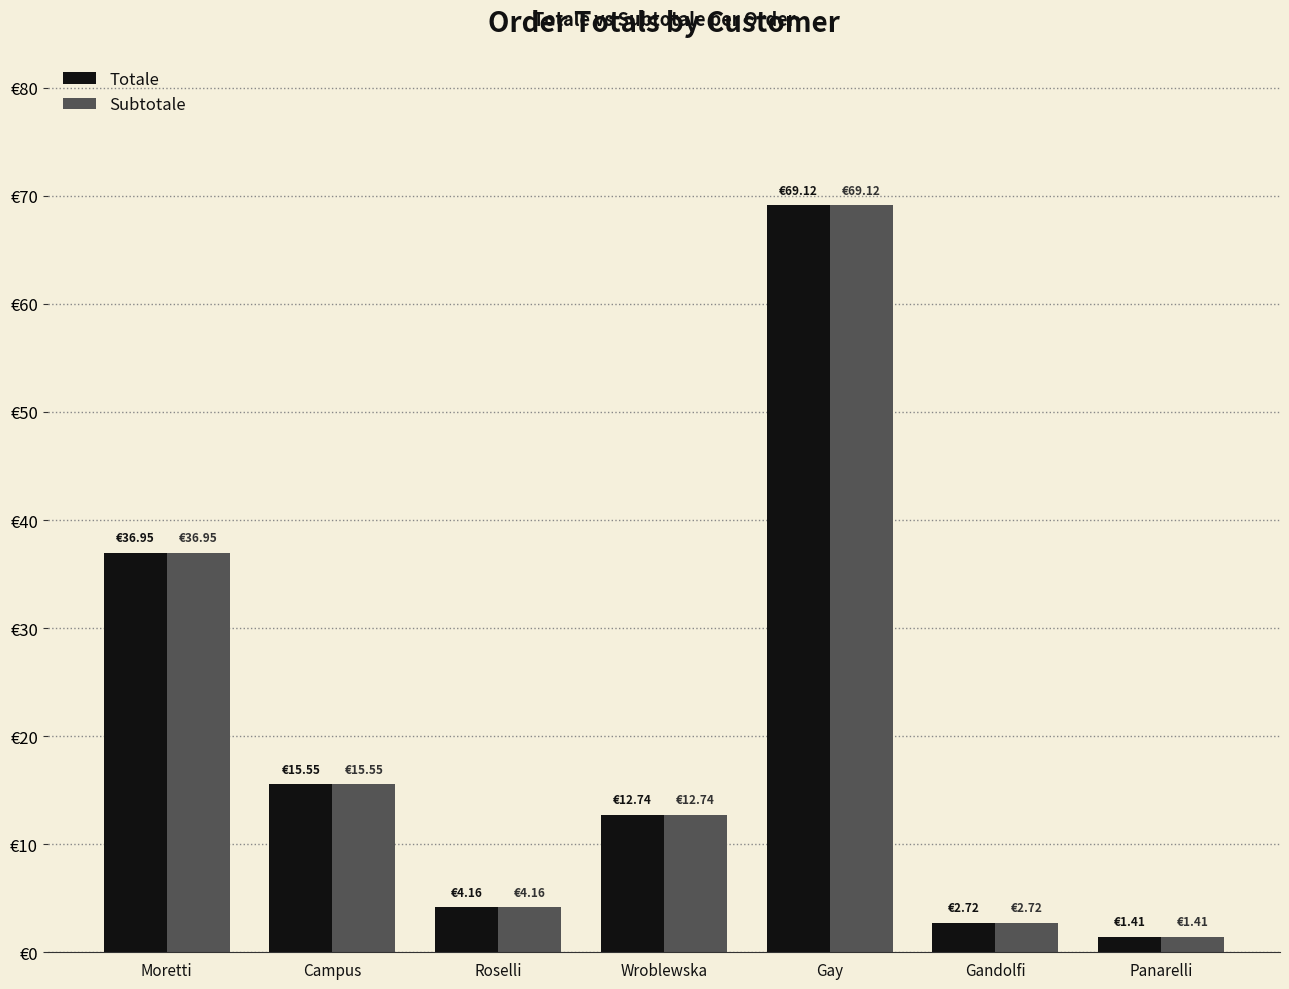

At Gay, list the series in order from smallest to largest.

Totale, Subtotale